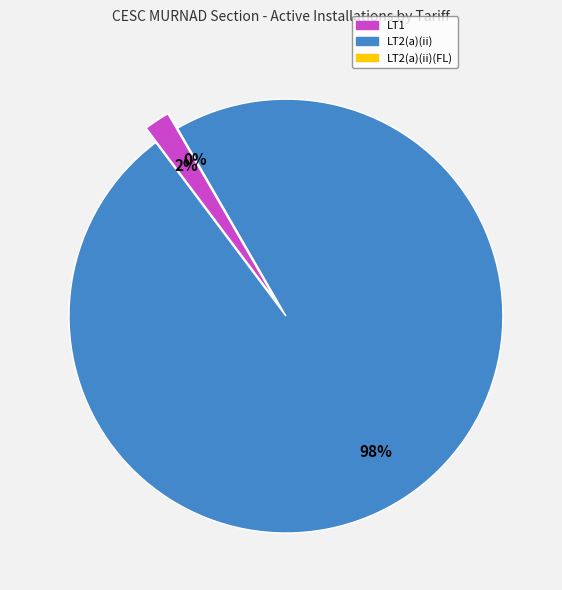

Is there a majority slice in this chart?

Yes